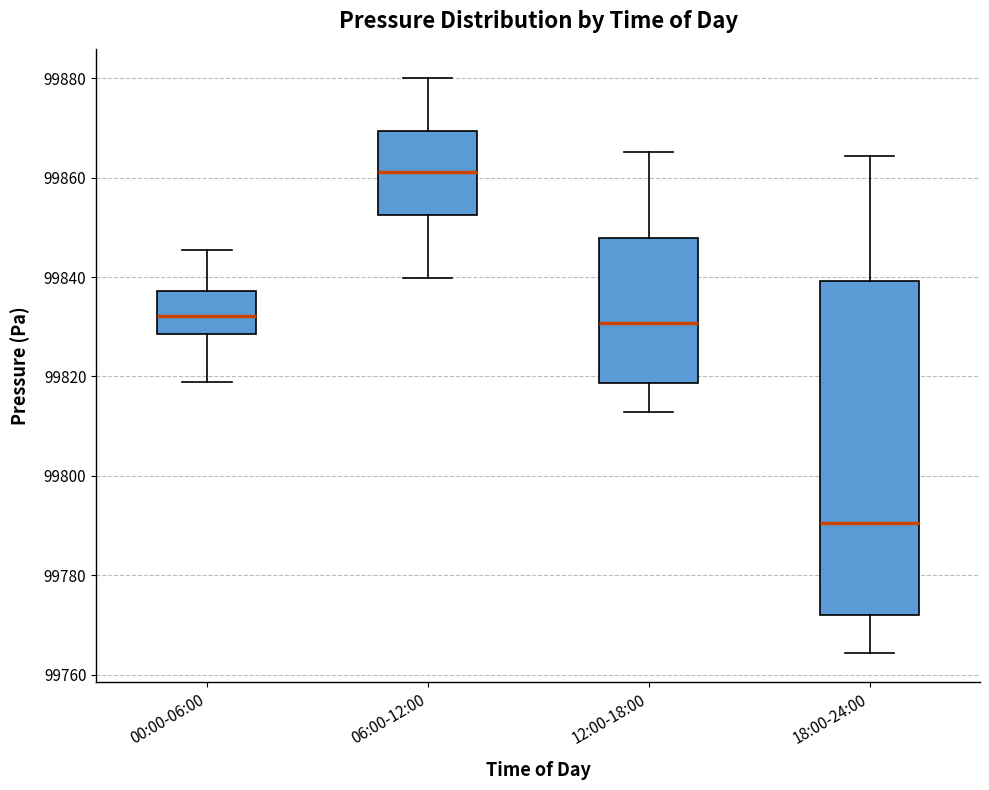

Where does the upper whisker of the box for 00:00-06:00 end on the y-axis? The values are not printed on the chart, so give them approximately, as read against the axis.

99846